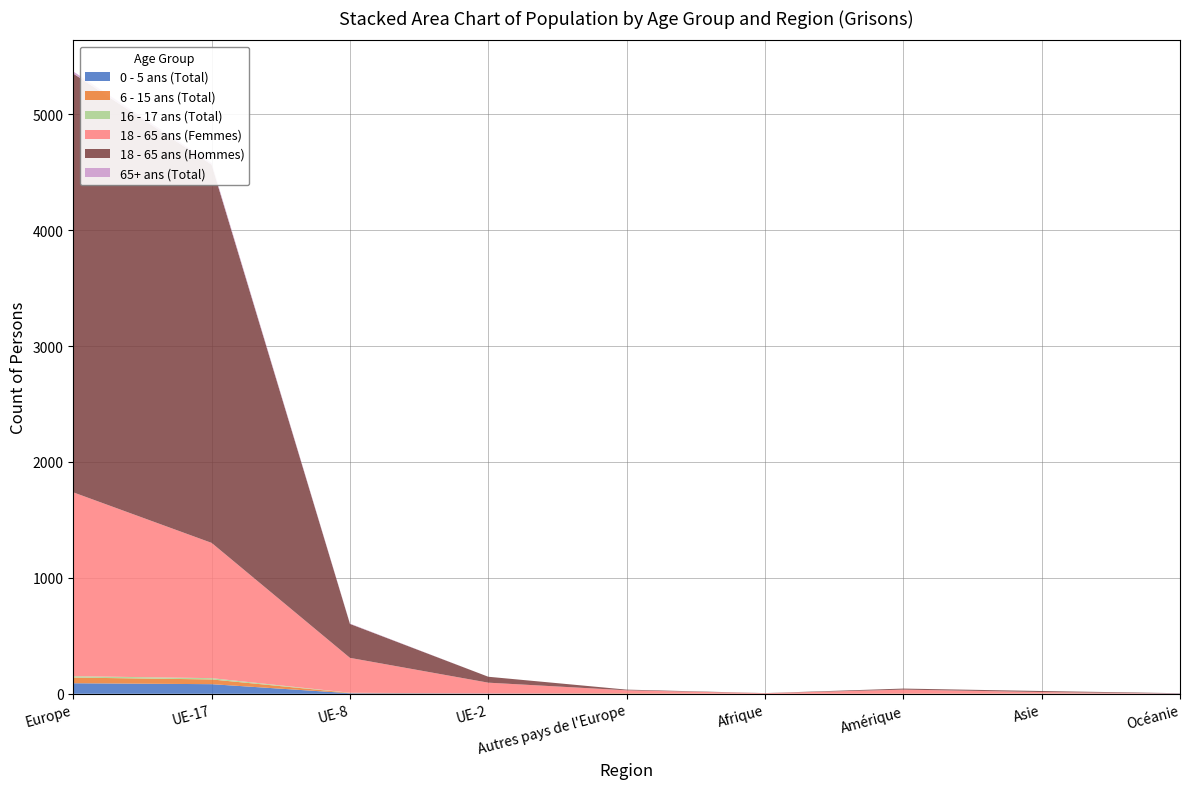

Reading left to right, what are all the values shown in this chart?

0 - 5 ans (Total): Europe=91	UE-17=83	UE-8=5	UE-2=2	Autres pays de l'Europe=1	Afrique=0	Amérique=0	Asie=0	Océanie=2
6 - 15 ans (Total): Europe=49	UE-17=41	UE-8=3	UE-2=1	Autres pays de l'Europe=4	Afrique=0	Amérique=2	Asie=0	Océanie=0
16 - 17 ans (Total): Europe=12	UE-17=11	UE-8=1	UE-2=0	Autres pays de l'Europe=0	Afrique=0	Amérique=0	Asie=2	Océanie=0
18 - 65 ans (Femmes): Europe=1586	UE-17=1167	UE-8=301	UE-2=93	Autres pays de l'Europe=25	Afrique=5	Amérique=34	Asie=13	Océanie=1
18 - 65 ans (Hommes): Europe=3613	UE-17=3263	UE-8=293	UE-2=51	Autres pays de l'Europe=6	Afrique=1	Amérique=9	Asie=9	Océanie=2
65+ ans (Total): Europe=18	UE-17=13	UE-8=3	UE-2=0	Autres pays de l'Europe=0	Afrique=0	Amérique=0	Asie=0	Océanie=0